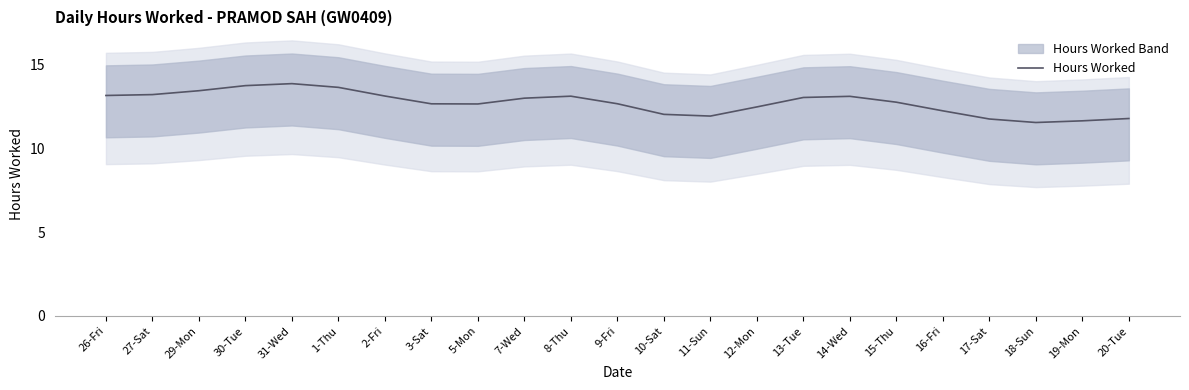

Does the chart display data point markers on the line(s)?

No